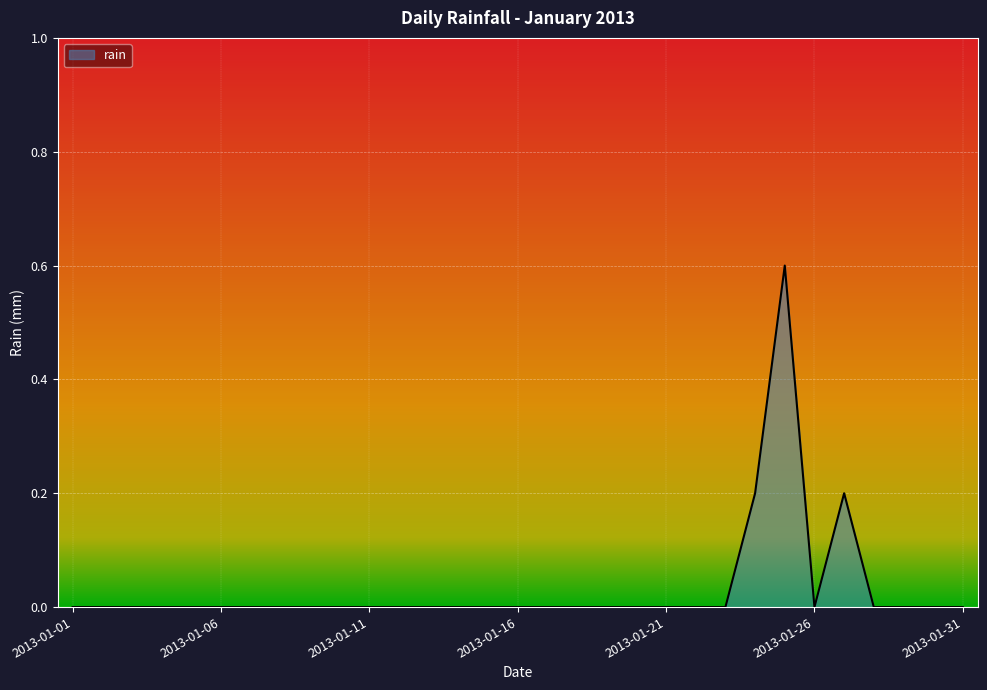

What is the maximum value shown in the chart?

0.6